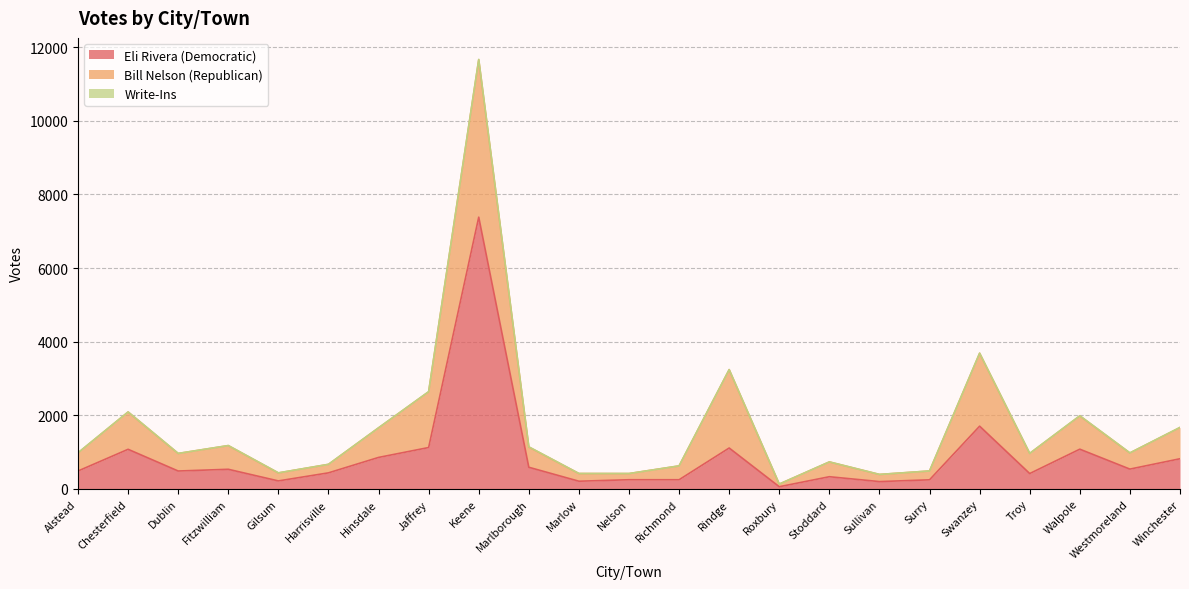

Does the chart have visible grid lines?

Yes